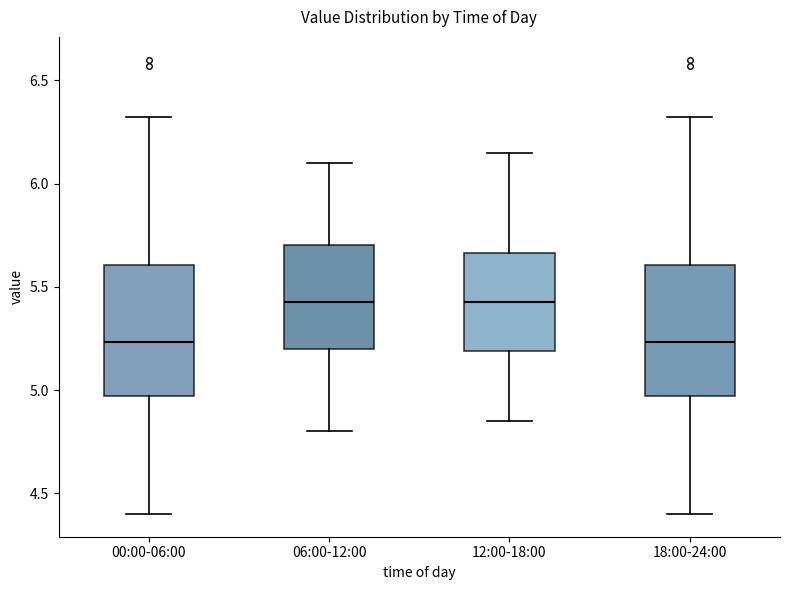

Where is the lower edge of the box for 00:00-06:00 on the y-axis? The values are not printed on the chart, so give them approximately, as read against the axis.

4.95